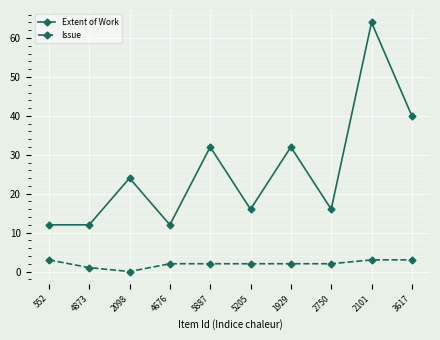

Which series has the widest spread of values?

Extent of Work